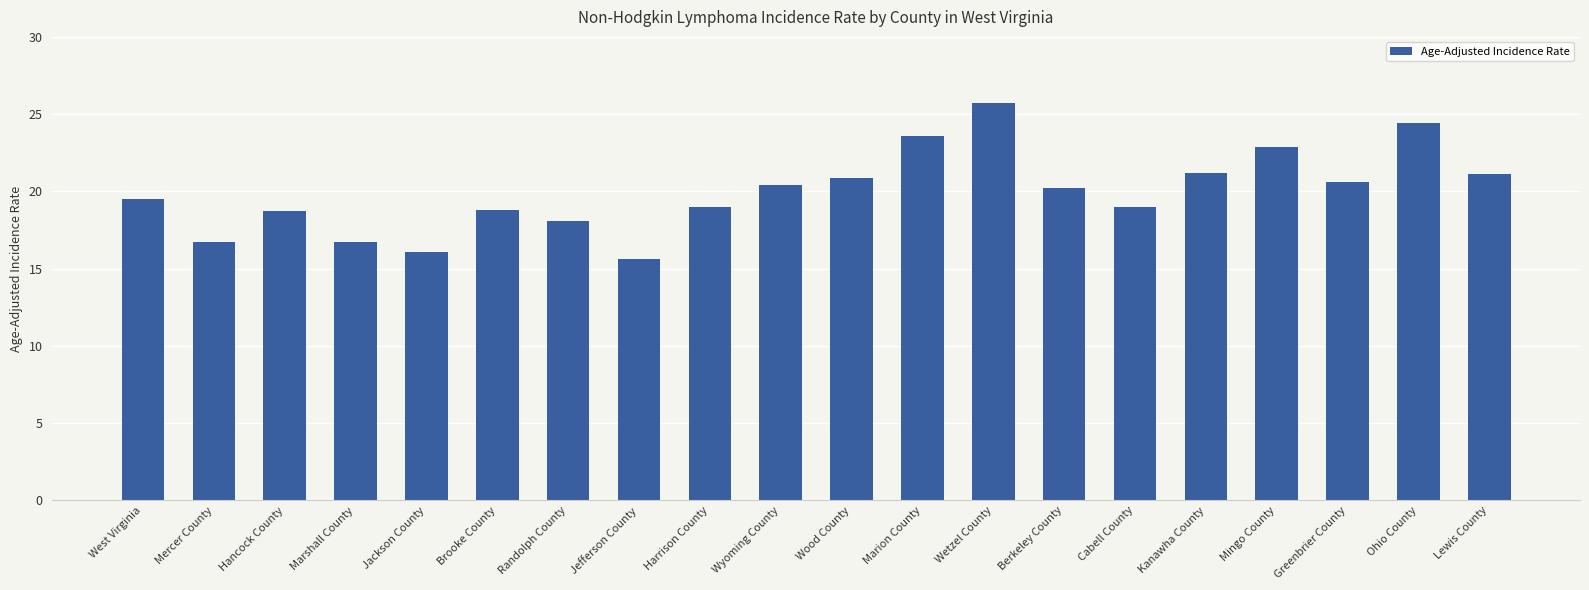

What is the greatest value displayed?

25.7